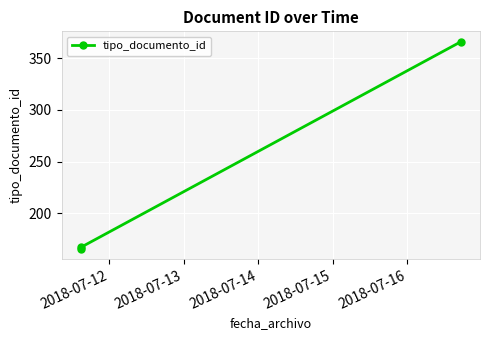

What is the greatest value displayed?

366